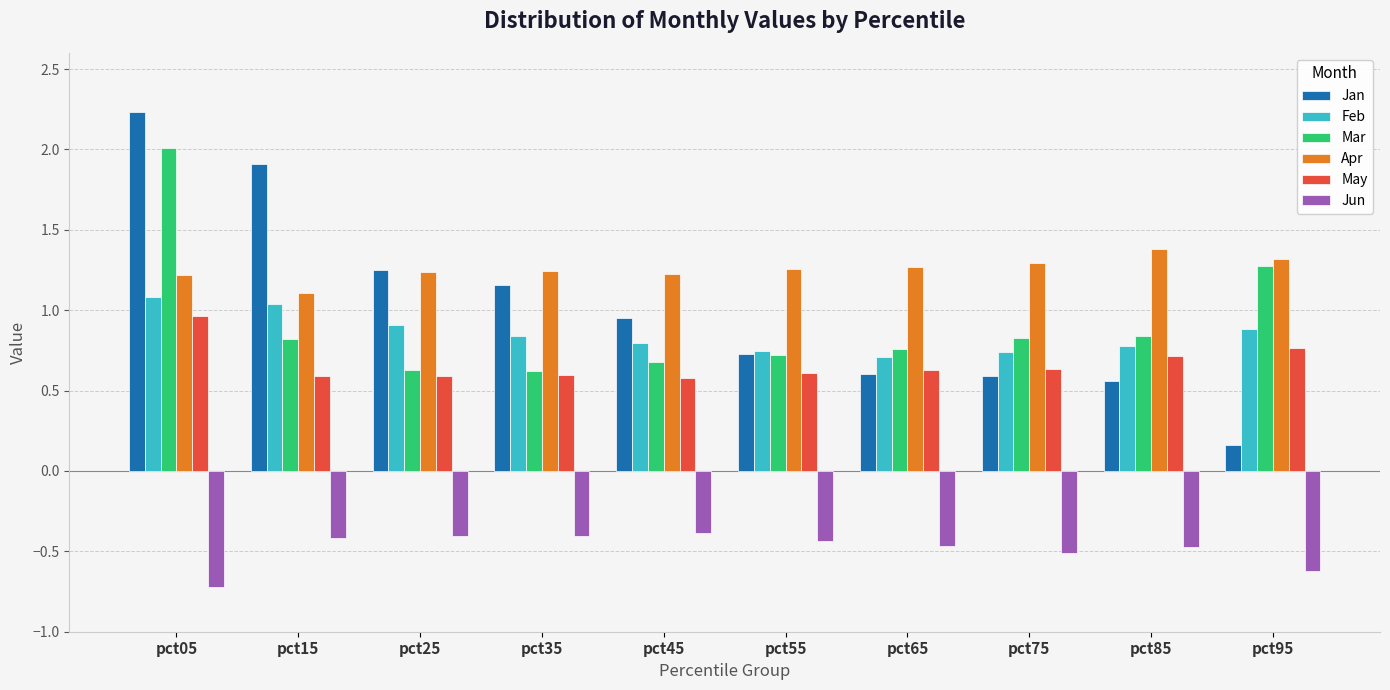

What is the total value across all series at pct55?

3.6